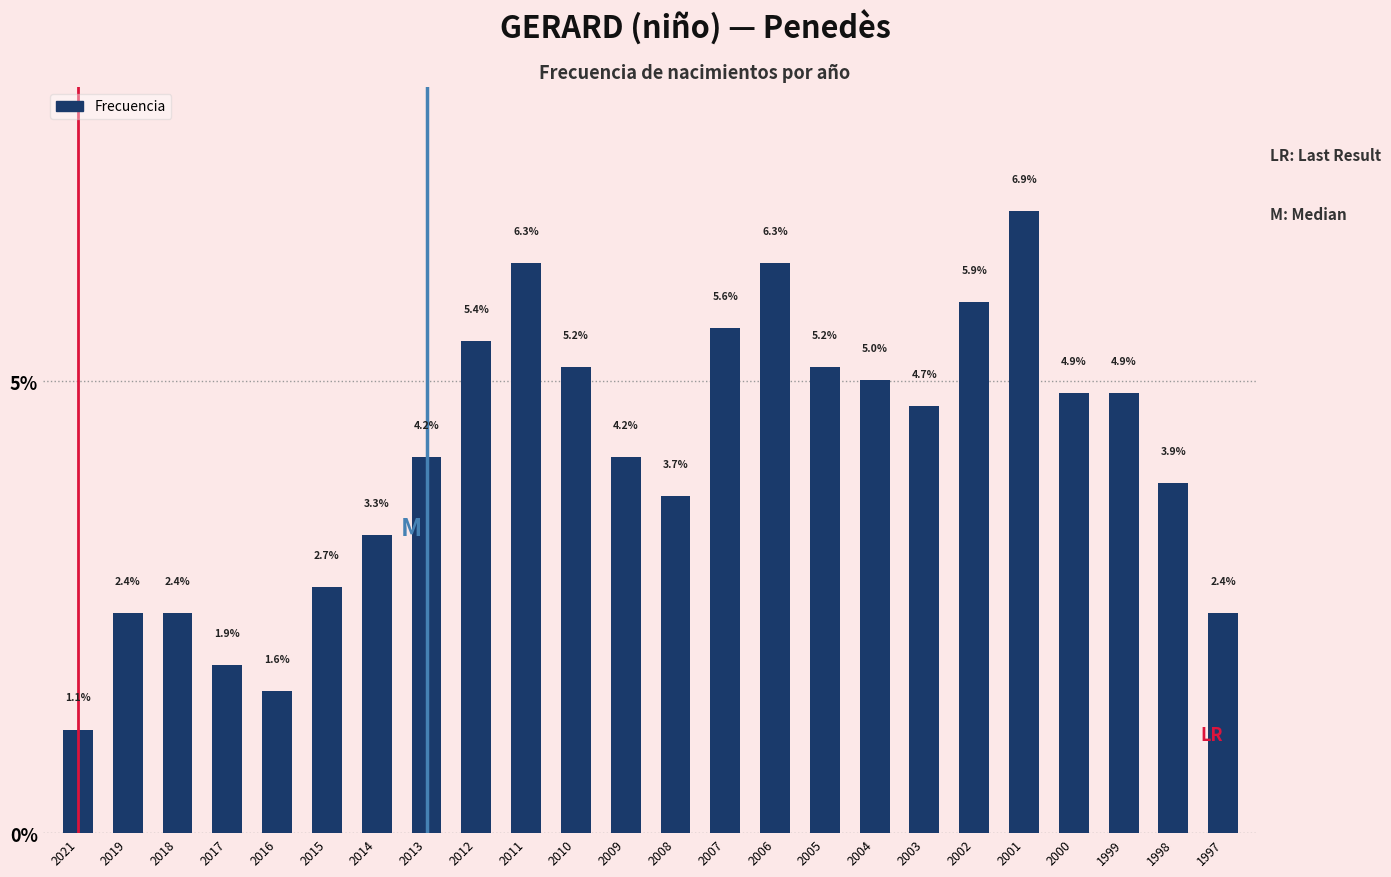

Reading left to right, transcribe all the data shown in this chart.

2021=1.1	2019=2.4	2018=2.4	2017=1.9	2016=1.6	2015=2.7	2014=3.3	2013=4.2	2012=5.4	2011=6.3	2010=5.2	2009=4.2	2008=3.7	2007=5.6	2006=6.3	2005=5.2	2004=5.0	2003=4.7	2002=5.9	2001=6.9	2000=4.9	1999=4.9	1998=3.9	1997=2.4